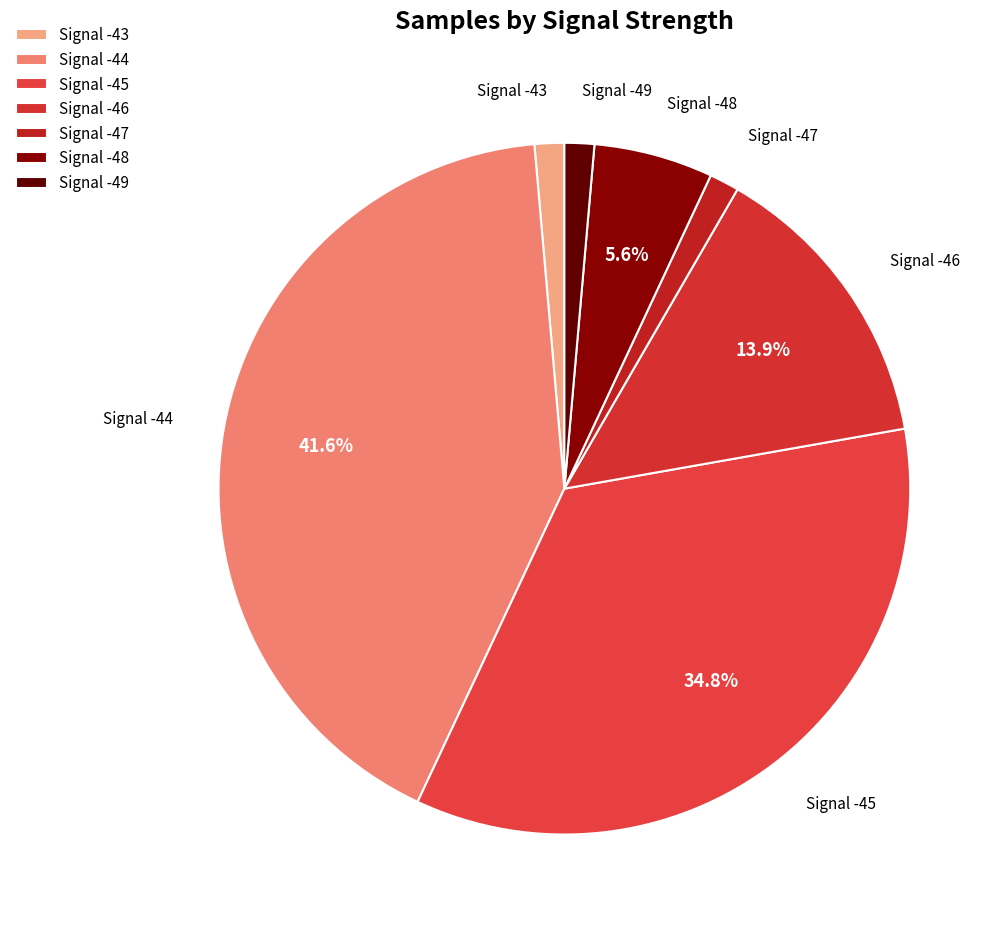

Which category has the biggest portion of the pie?

Signal -44